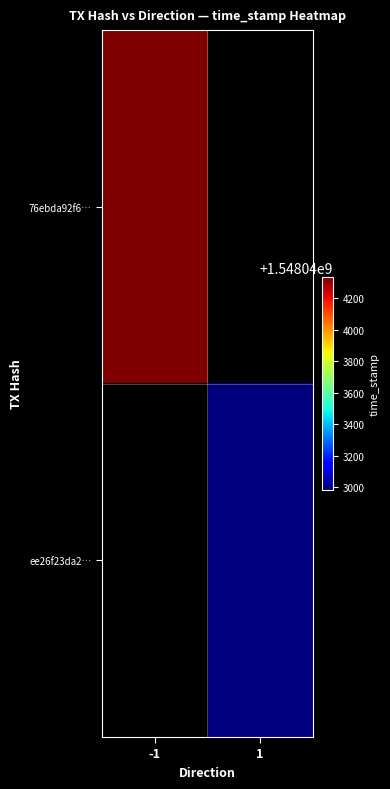

True or false: ee26f23da2bd026587f83626a2a9e0b658376d8 has a value of 1 at direction.

True